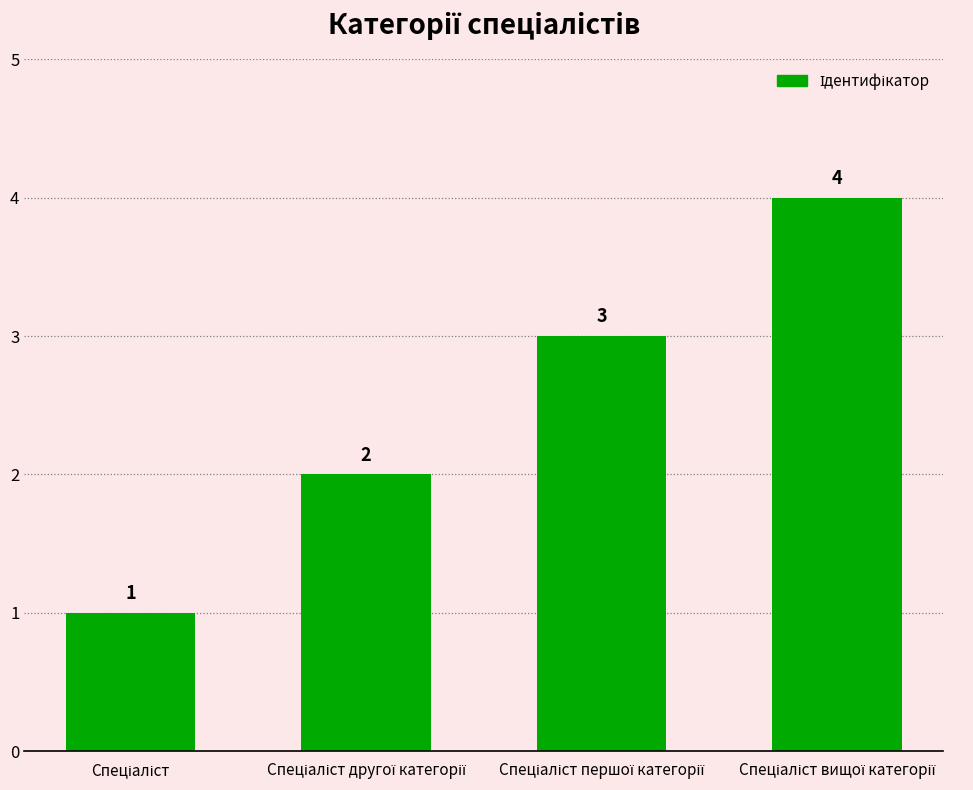

What is the value of the 4th bar from the left?

4